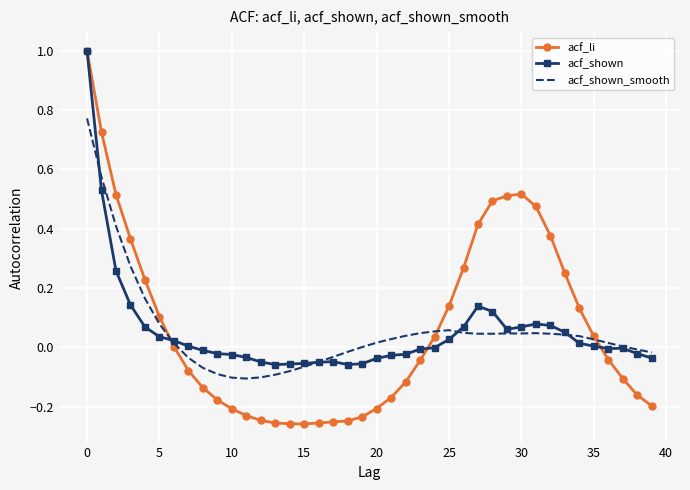

What is the maximum value for acf_li?

1.0